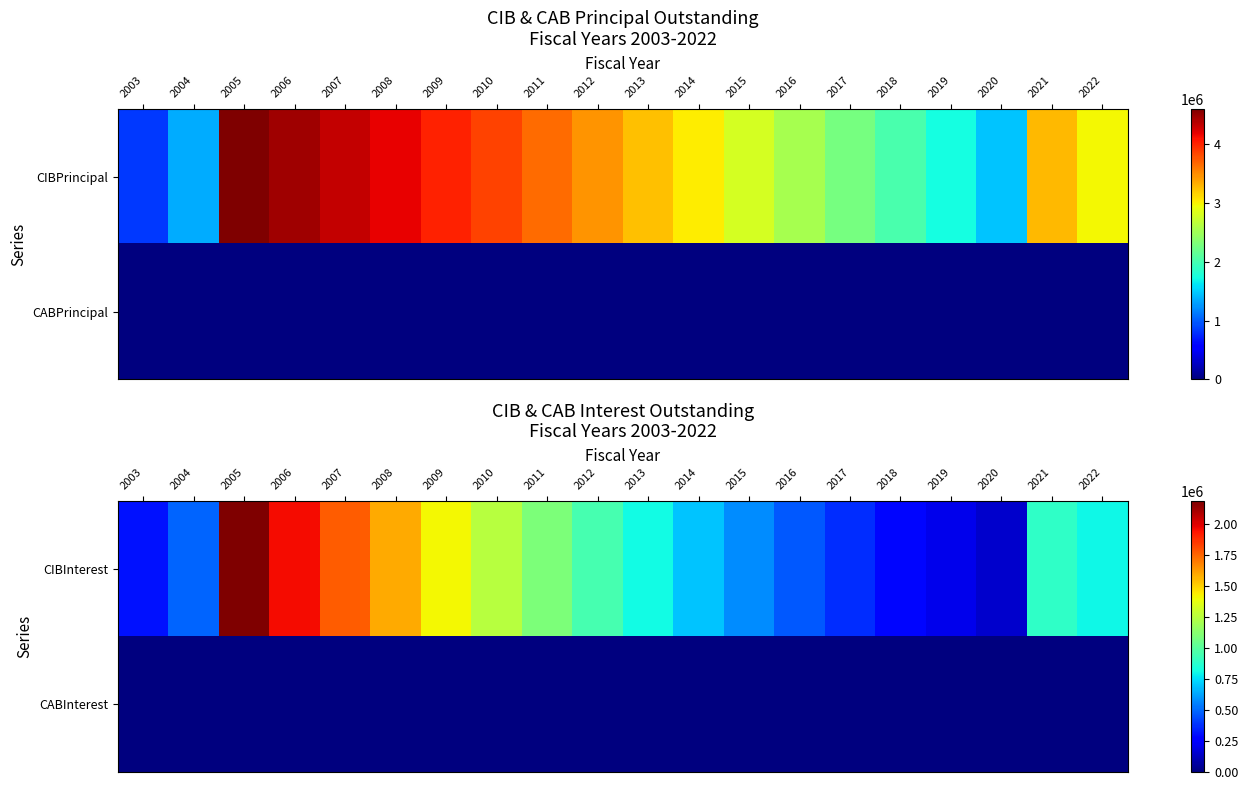

What is the minimum value for CIBInterest?

148538.0